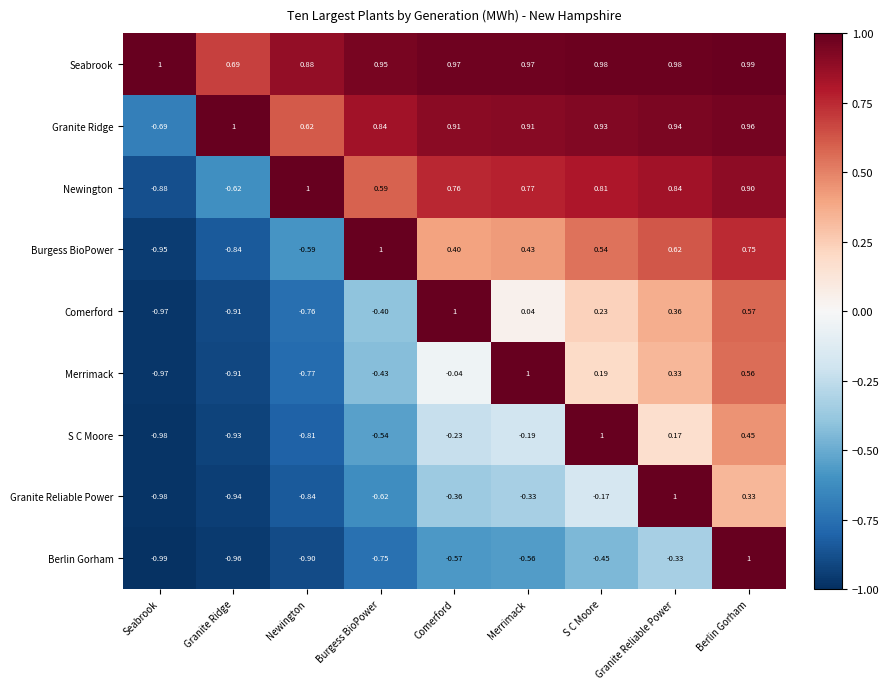

At which label does Granite Reliable Power first exceed 0?

Granite Reliable Power